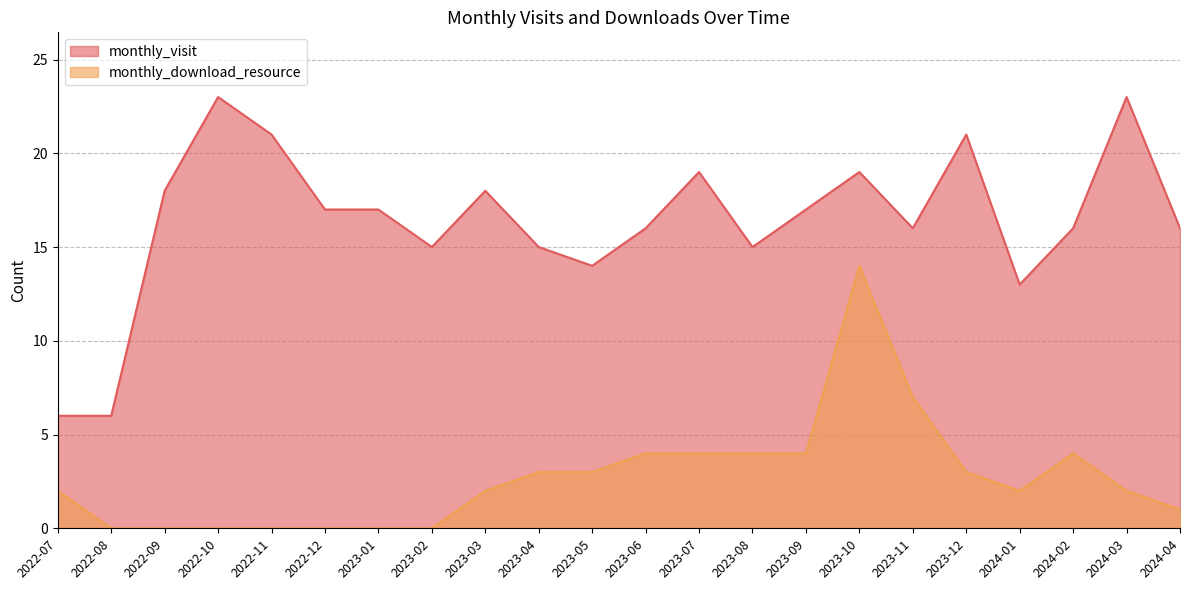

True or false: monthly_visit and monthly_download_resource cross at least once.

False